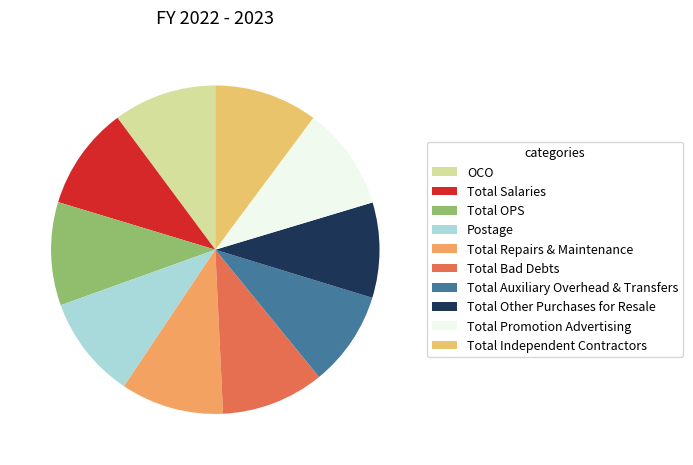

Count the number of slices in the pie.

10